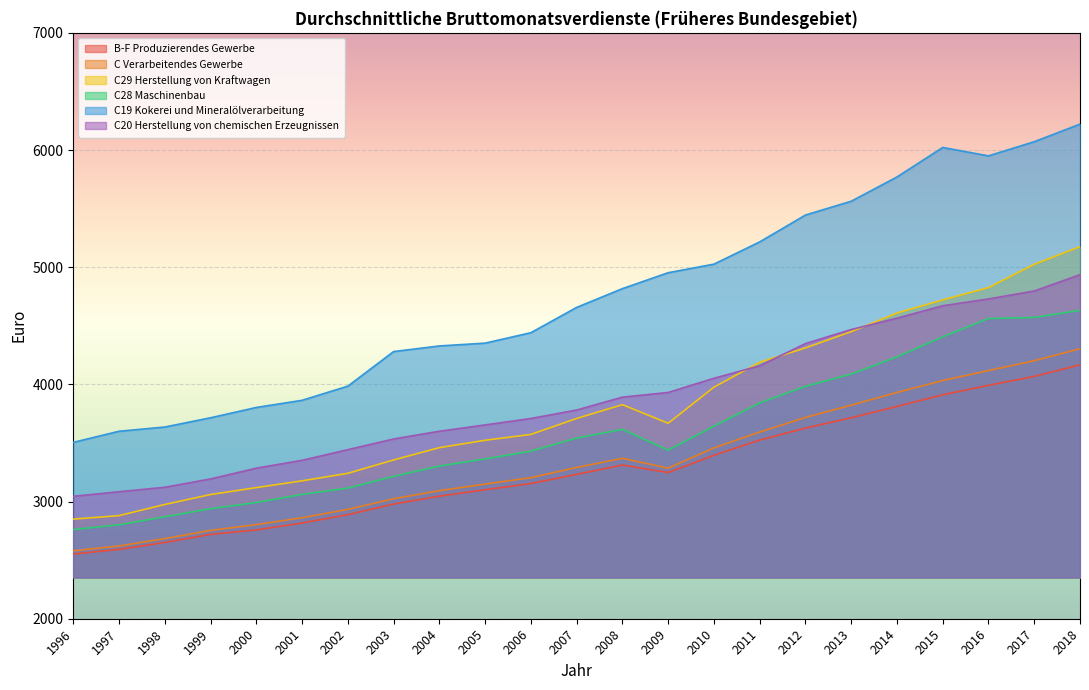

True or false: C20 Herstellung von chemischen Erzeugnissen has a value of 1056 at 2006.

False